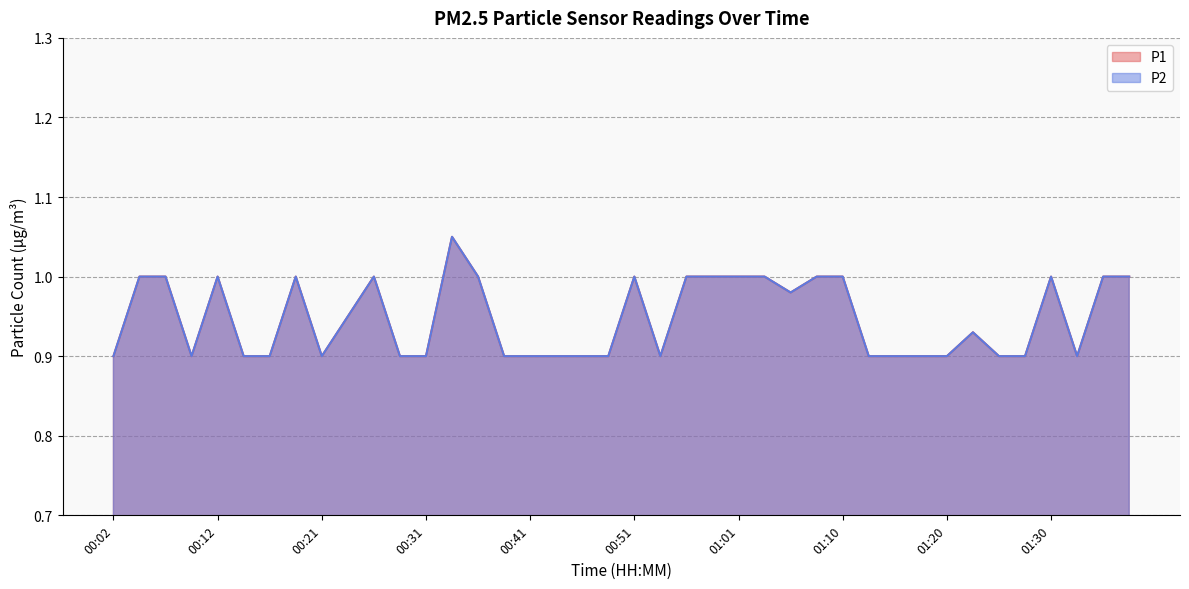

Rank the series by their maximum value, from highest to lowest.

P1, P2